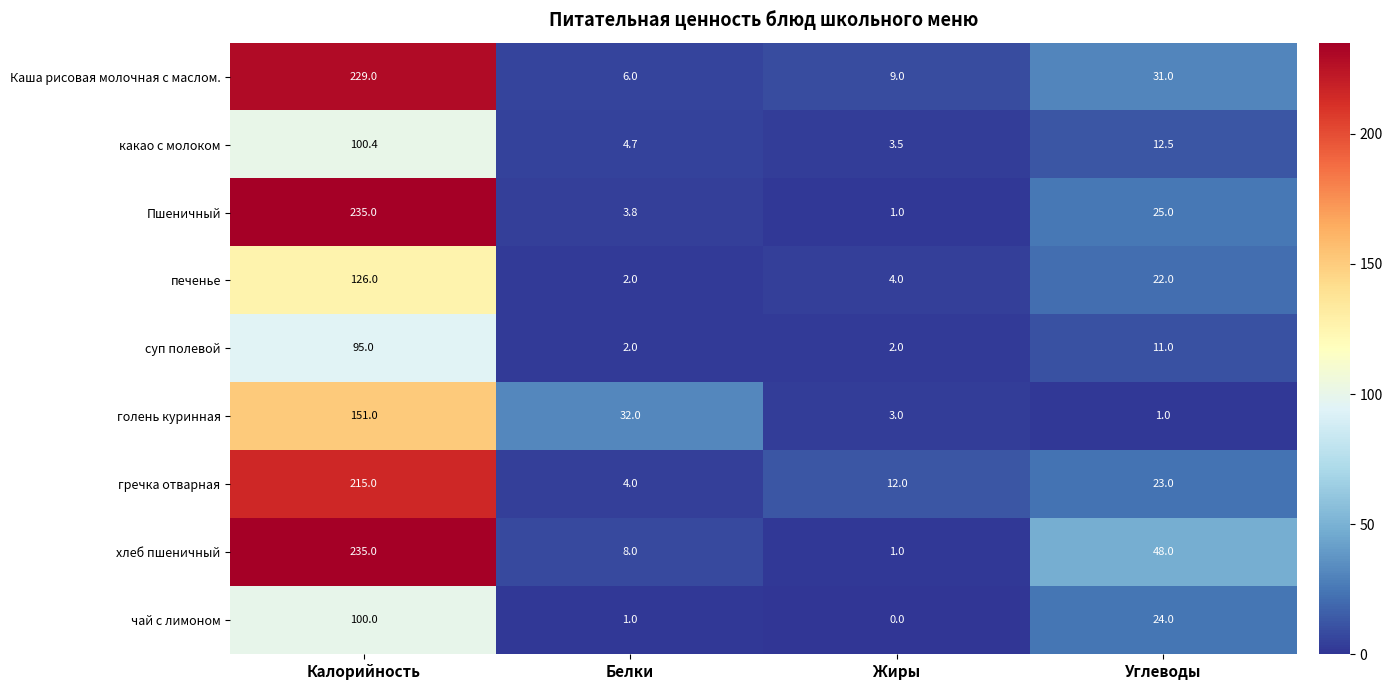

What is the difference between the highest and lowest values at Жиры?

12.0